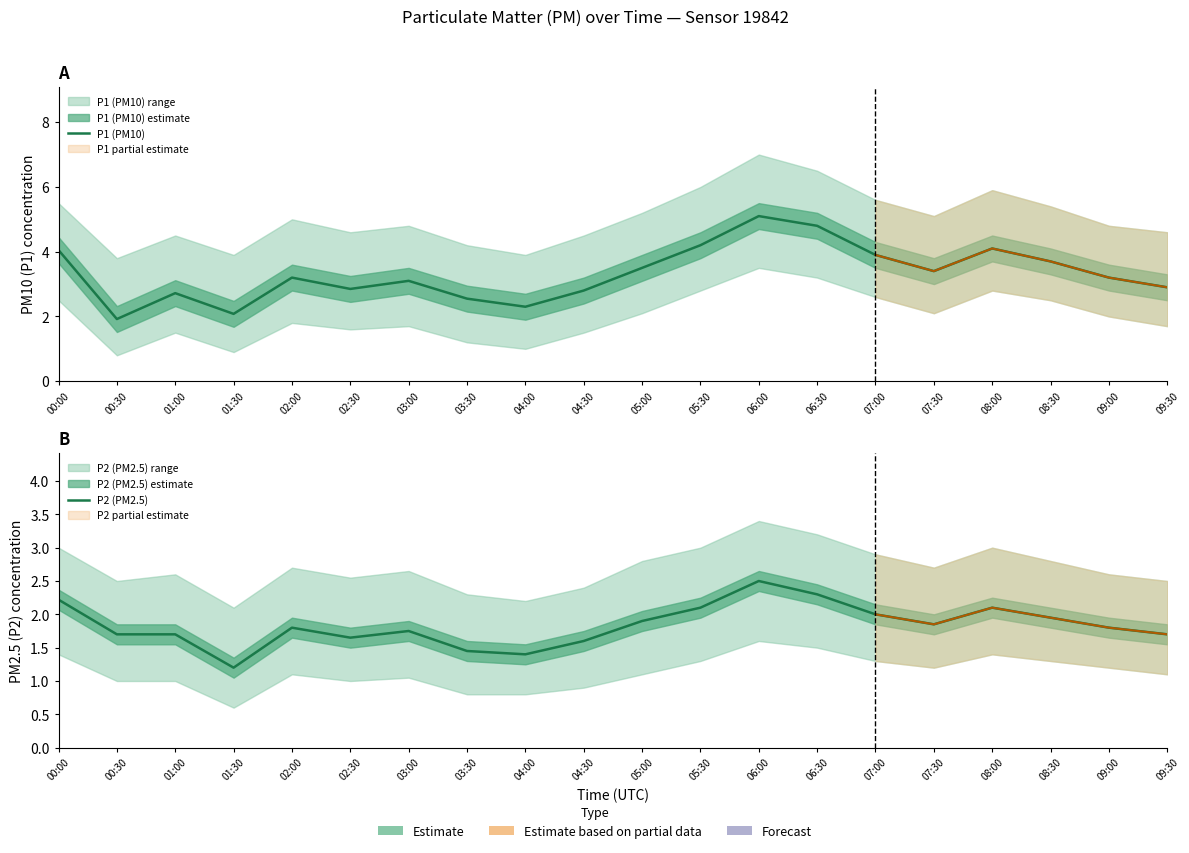

True or false: P2 (PM2.5) and P1 (PM10) intersect in this chart.

False